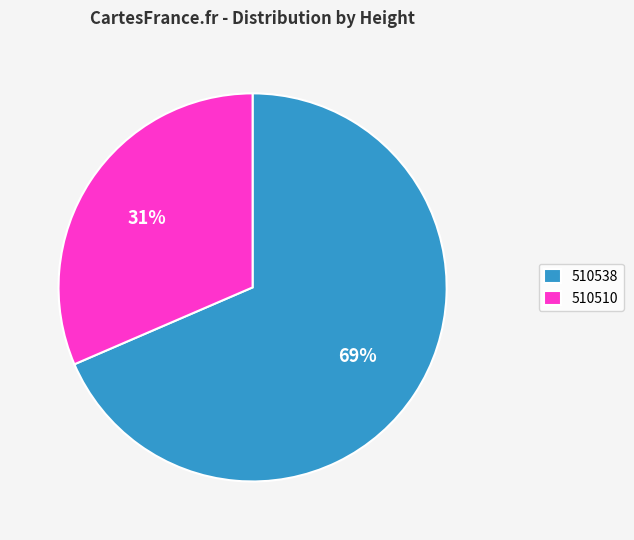

Is 510510 the majority of the pie?

No